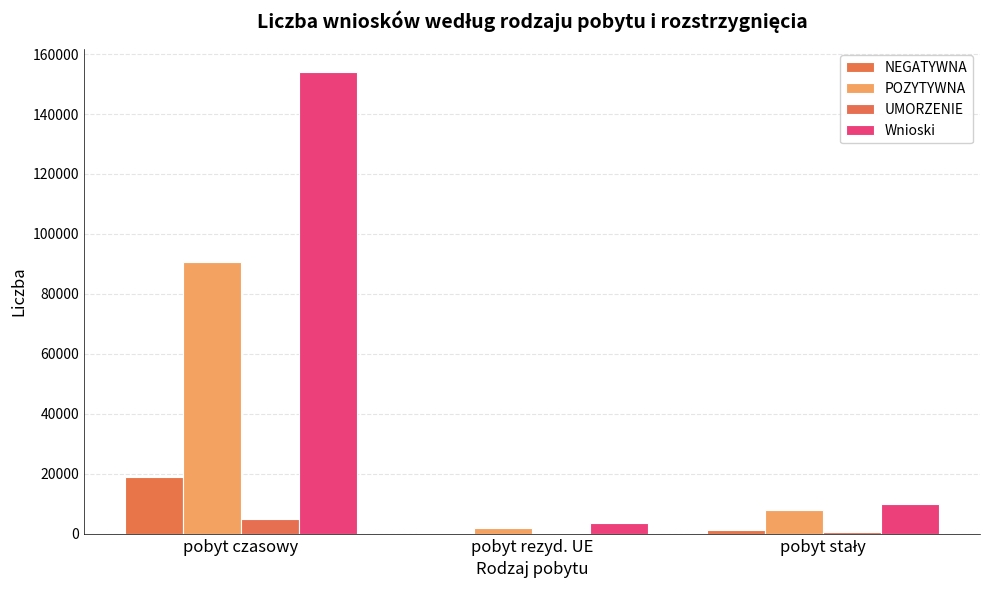

What is the total value across all series at pobyt rezyd. UE?

6157